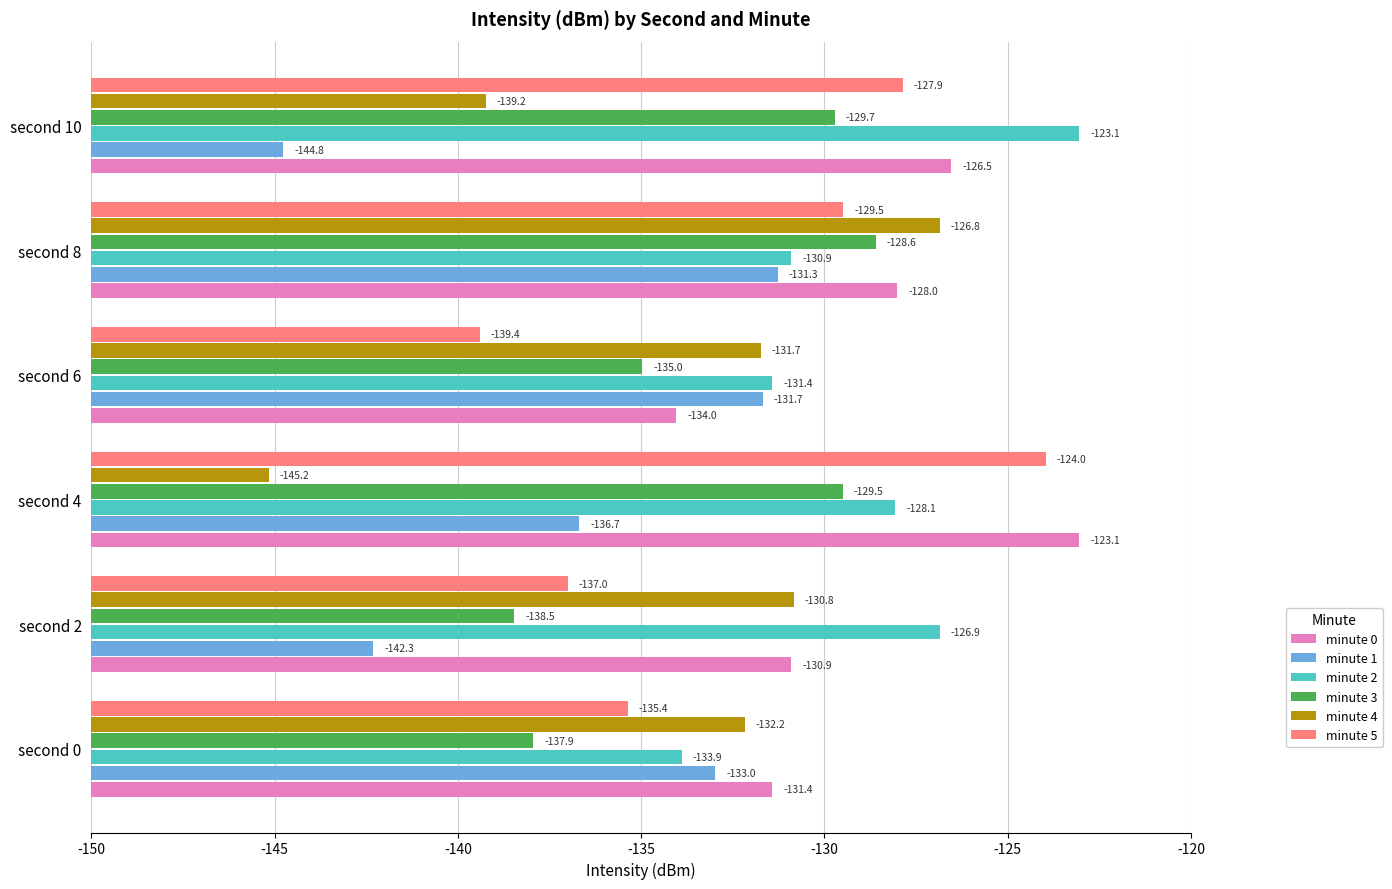

What are all the series names shown in the legend?

minute 0, minute 1, minute 2, minute 3, minute 4, minute 5